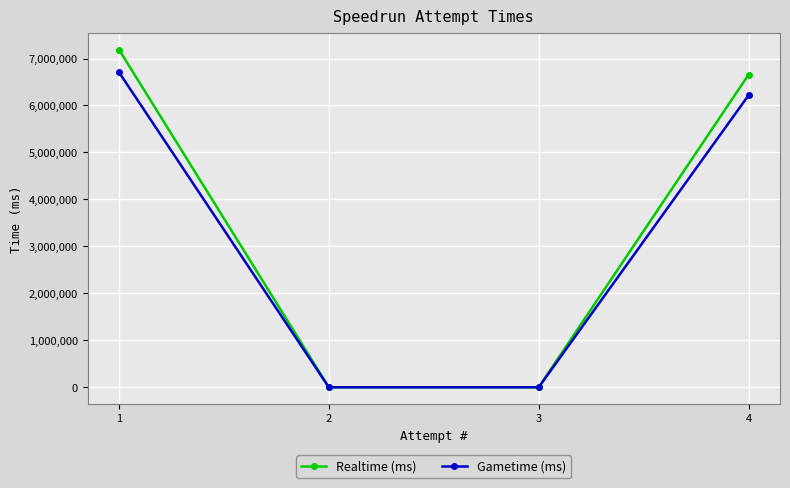

What is the difference between the maximum and minimum values in the Gametime (ms) series?

6707728